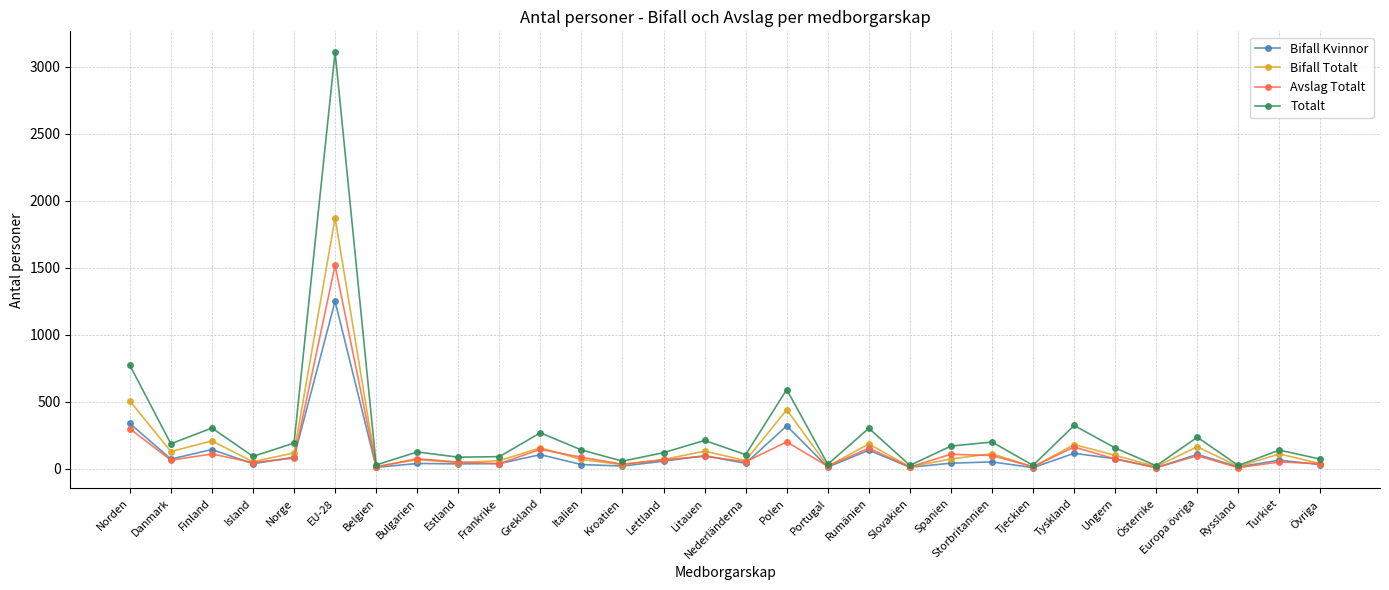

At which category does Totalt reach its first local peak?

Finland